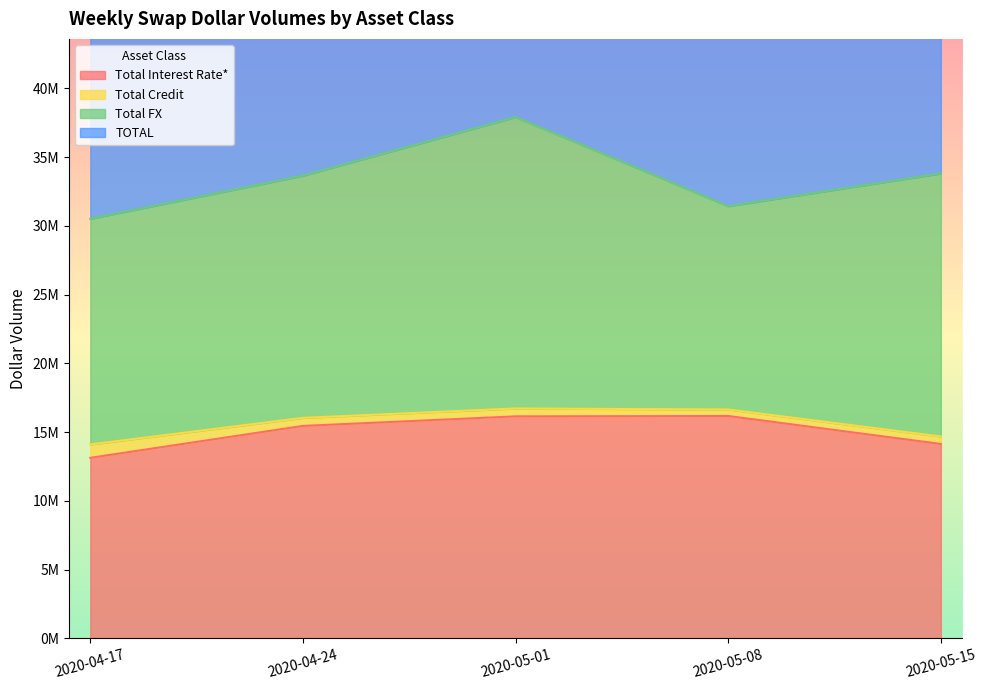

What is the average value of the Total Interest Rate* series?

15002032